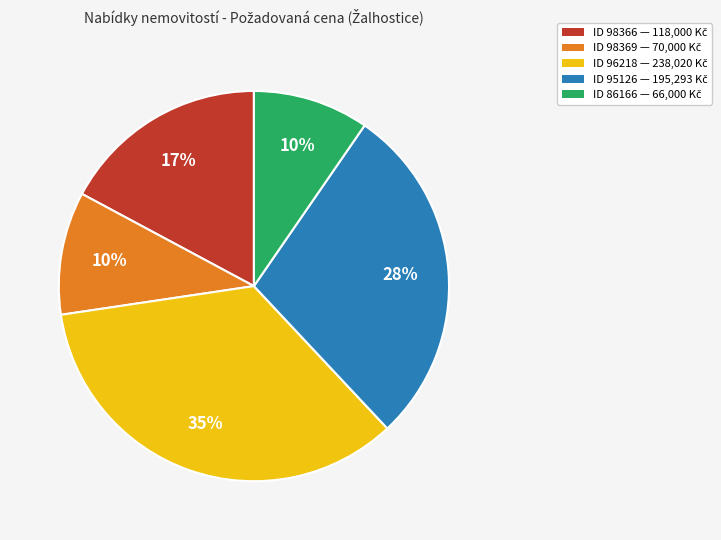

Does any single category account for the majority?

No